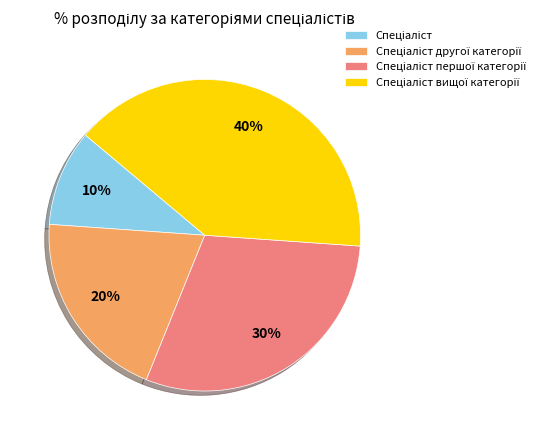

How many segments does this pie chart have?

4